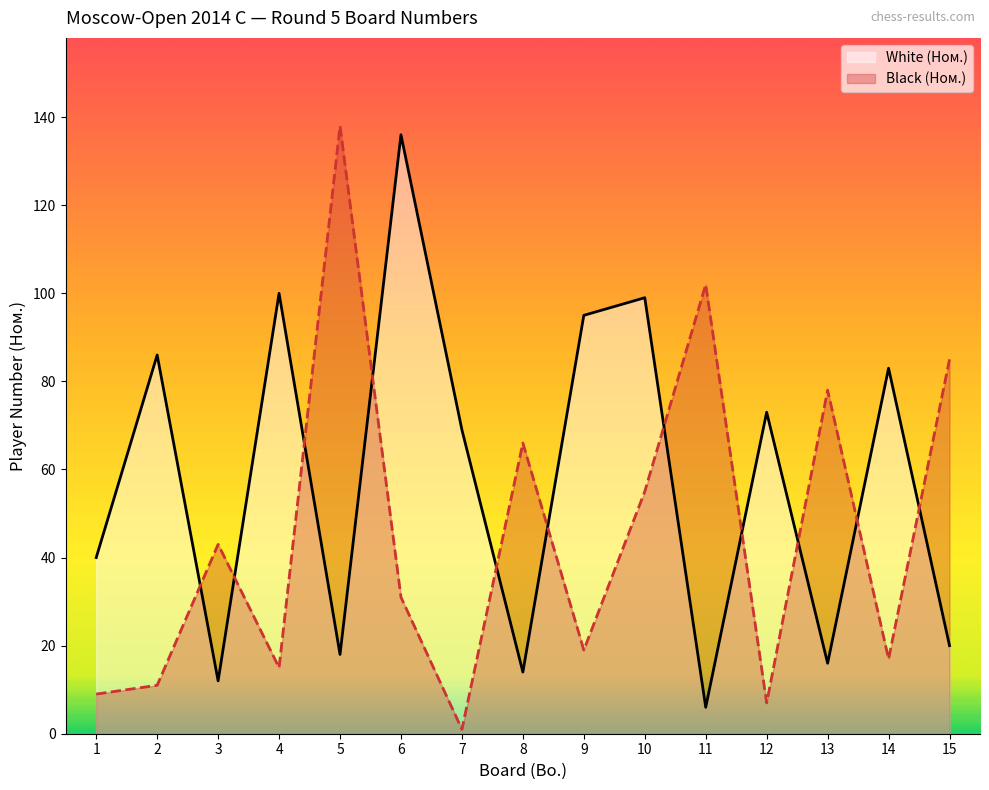

Where is Black (Ном.) nearest to the value 69?

8